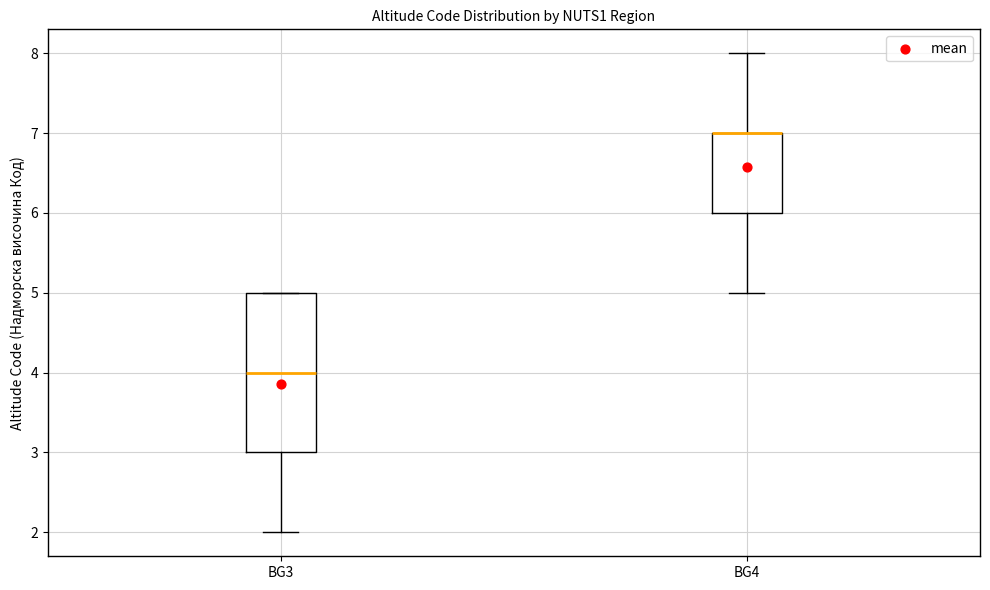

Comparing the boxes themselves (not the whiskers), which one is the tallest?

BG3